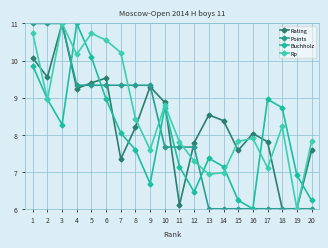

True or false: Rating and Points cross at least once.

True